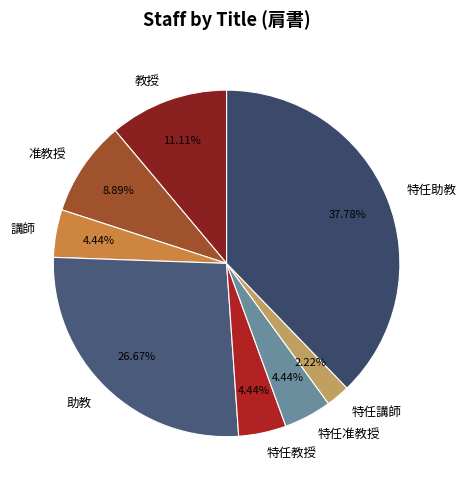

What percentage is the 助教 slice, to the nearest percent?

27%